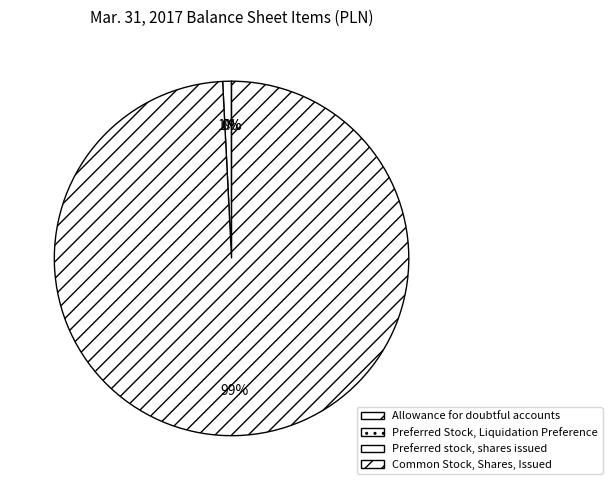

What percentage is NOT represented by Common Stock, Shares, Issued?

0.8%